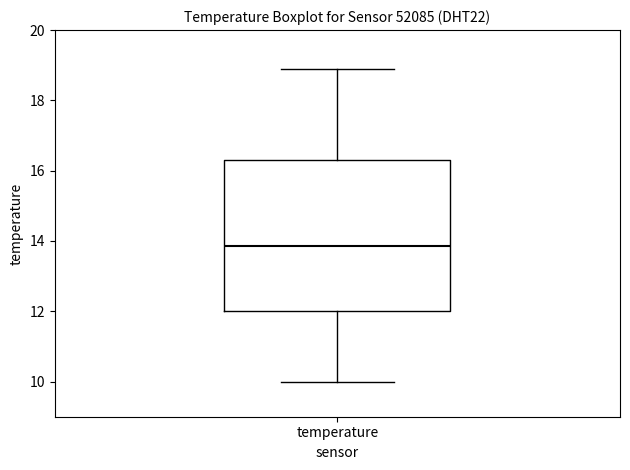

Read this box plot against the y-axis: the position of the median line, the range covered by the box, and the ends of both whiskers. The values are not printed on the chart, so give them approximately, as read against the axis.

median 13.8, box 12.0 to 16.4, whiskers 10.0 to 19.0